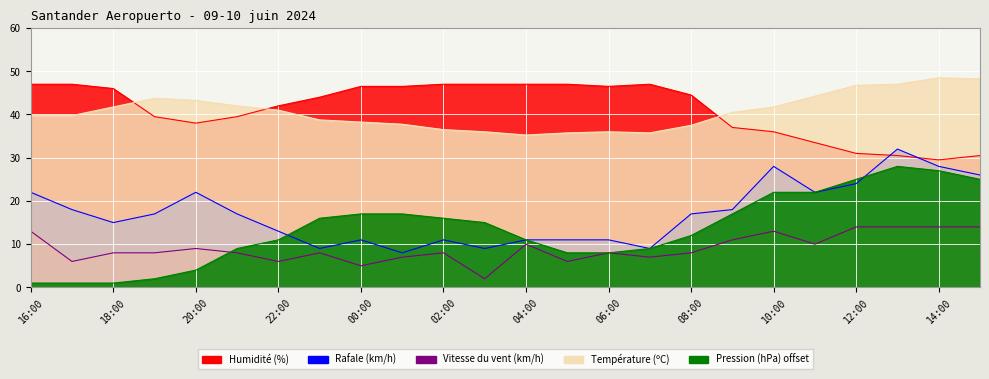

What is the label of the 13th point from the right?

03:00